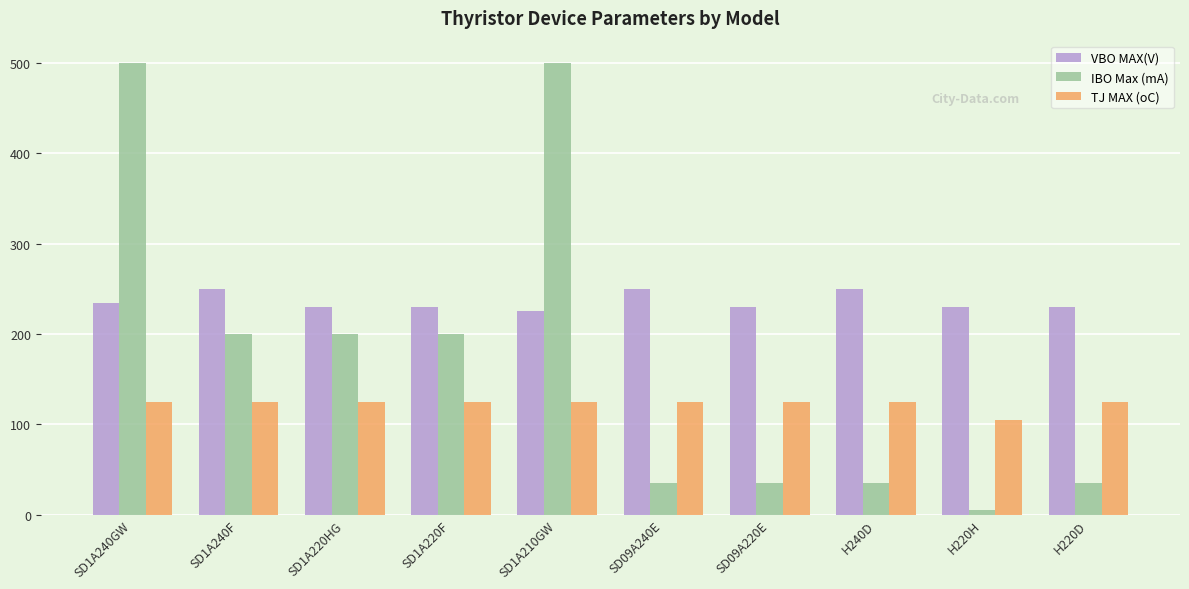

How many distinct data groups are displayed?

3